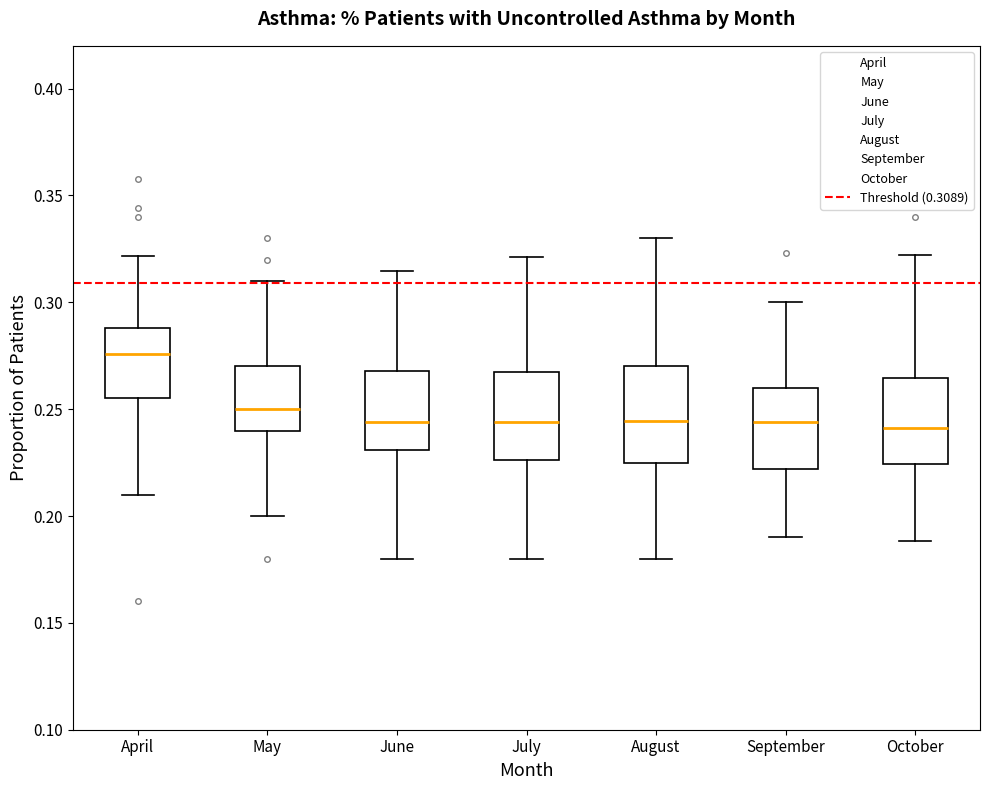

Reading left to right, transcribe this box plot: for each box, give where its median line is, the range the box spans, and where its two whiskers end, as read against the y-axis. The values are not printed on the chart, so give them approximately, as read against the axis.

April: median 0.275, box 0.255 to 0.290, whiskers 0.210 to 0.320
May: median 0.250, box 0.240 to 0.270, whiskers 0.200 to 0.310
June: median 0.245, box 0.230 to 0.270, whiskers 0.180 to 0.315
July: median 0.245, box 0.225 to 0.270, whiskers 0.180 to 0.320
August: median 0.245, box 0.225 to 0.270, whiskers 0.180 to 0.330
September: median 0.245, box 0.220 to 0.260, whiskers 0.190 to 0.300
October: median 0.240, box 0.225 to 0.265, whiskers 0.190 to 0.320